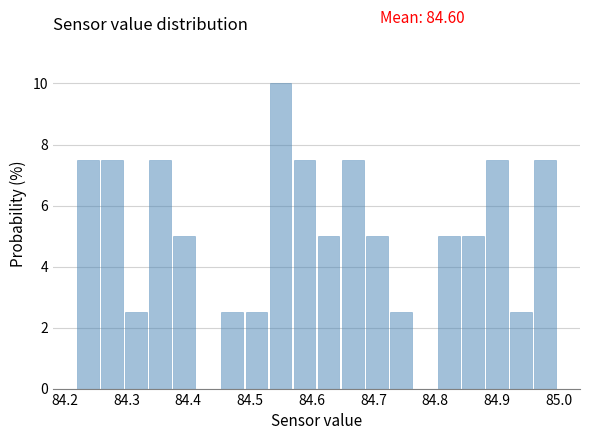

Read against the x-axis, roughly where is the centre of the tallest bar?

84.55